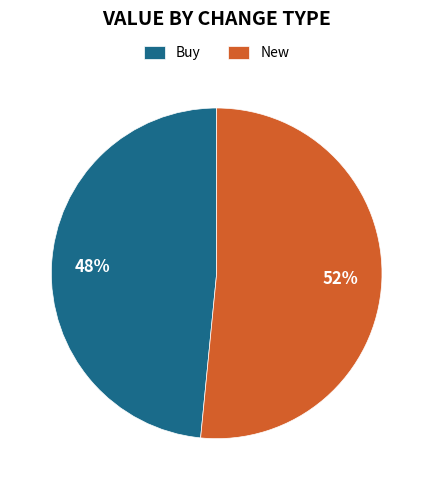

To the nearest percent, what is the combined percentage of Buy and New?

100%